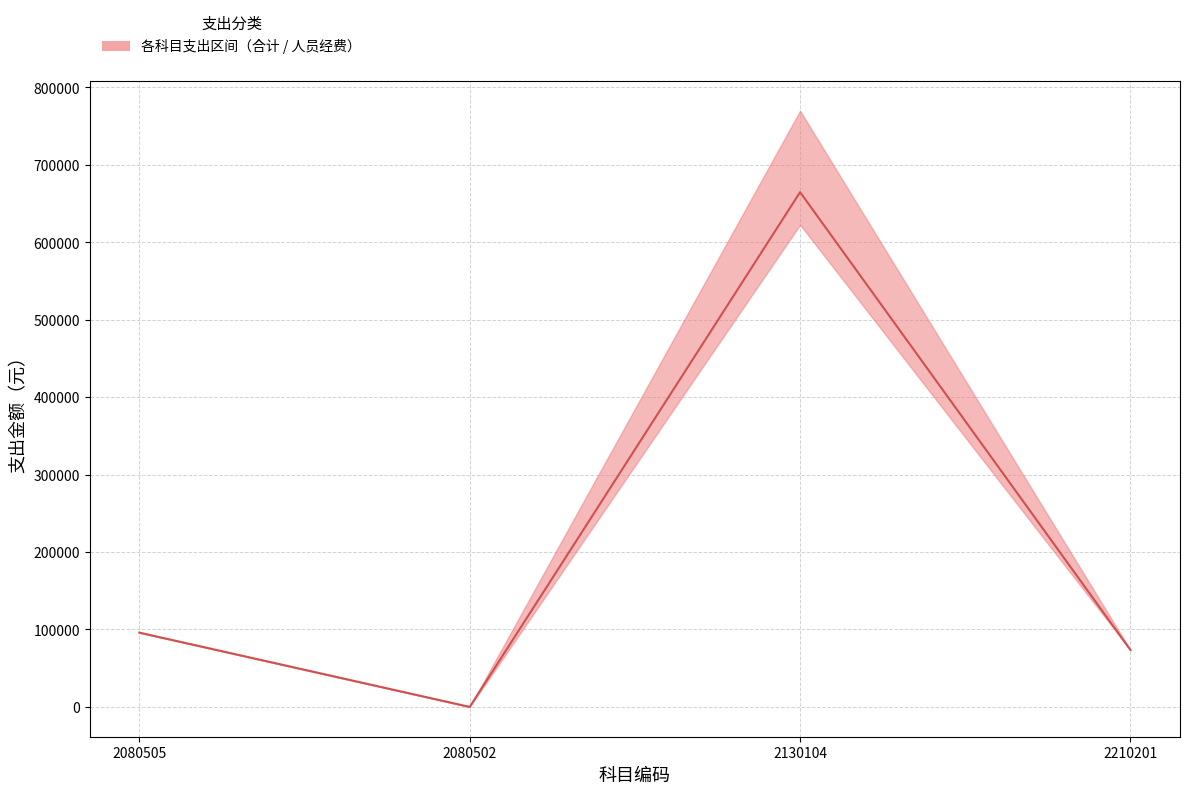

What is the average value?

208559.7